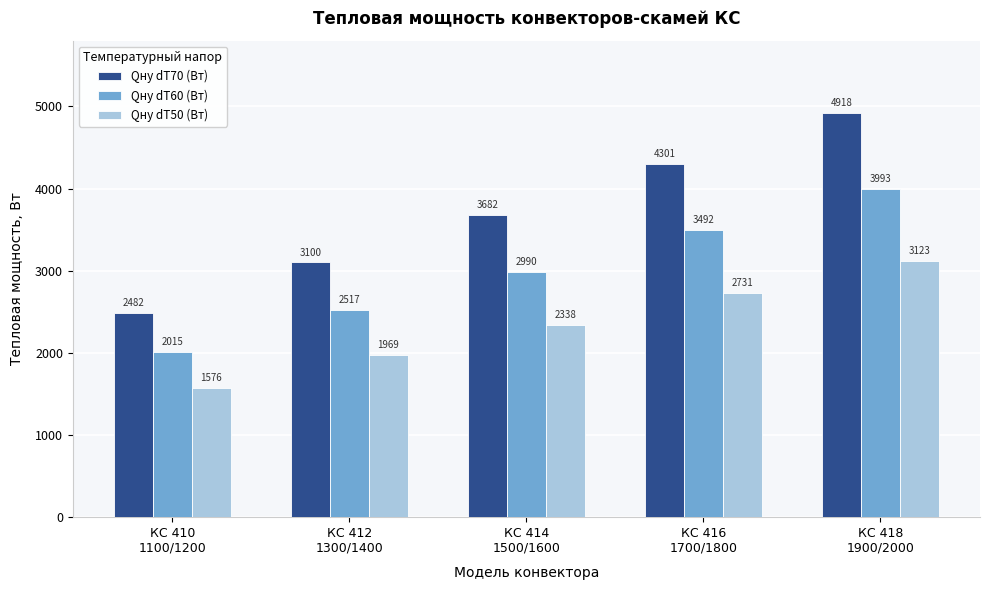

At how many categories does at least one series exceed 2197?

5